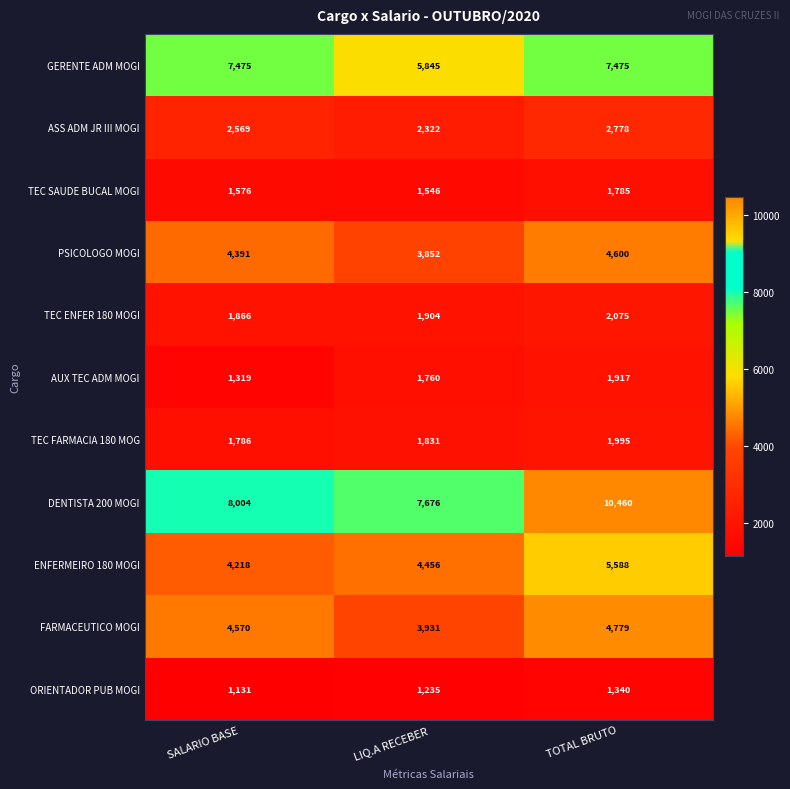

What is the total value across all series at LIQ.A RECEBER?

36358